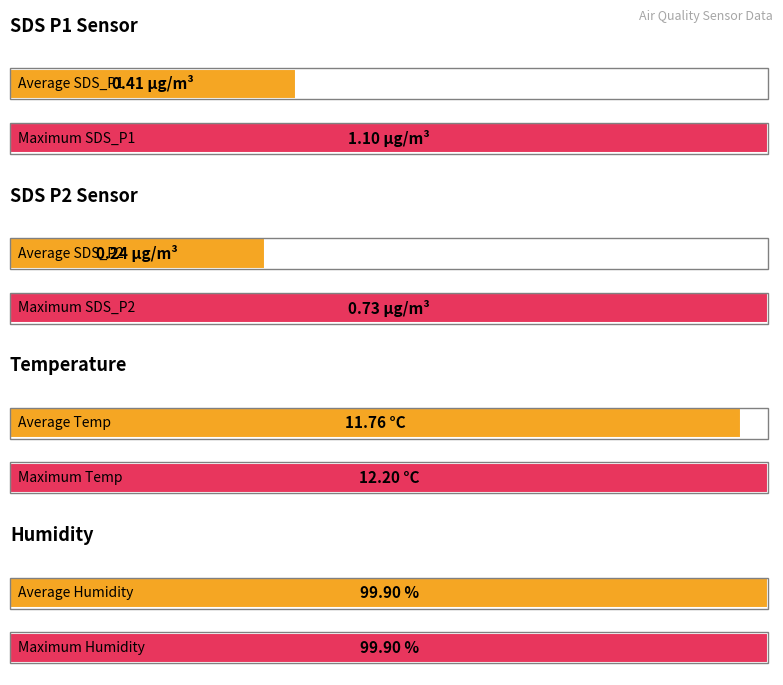

Is it true that SDS_P1 equals 0.4 at 00:04?

True